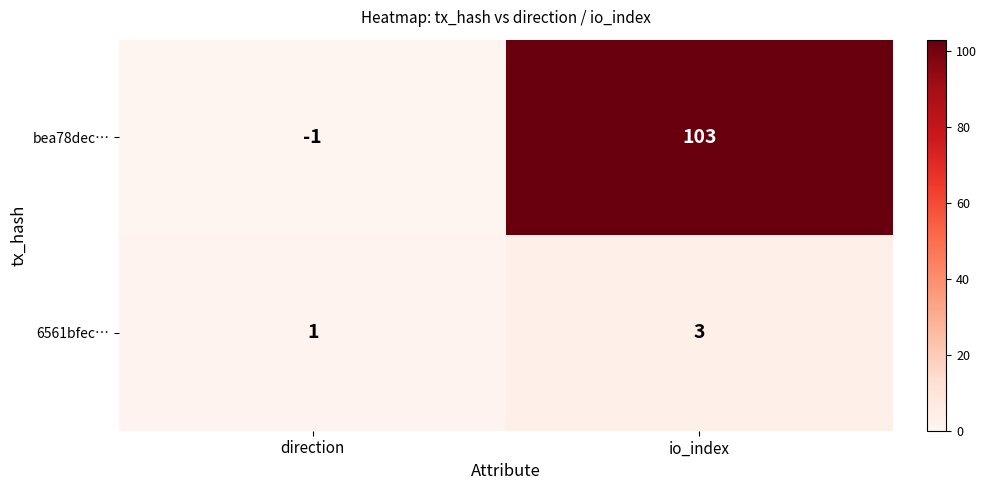

At which category does the chart reach its peak across all series?

io_index